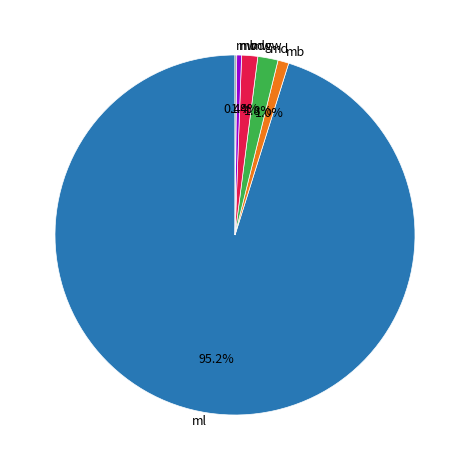

What portion of the pie excludes mbdg?

99.6%